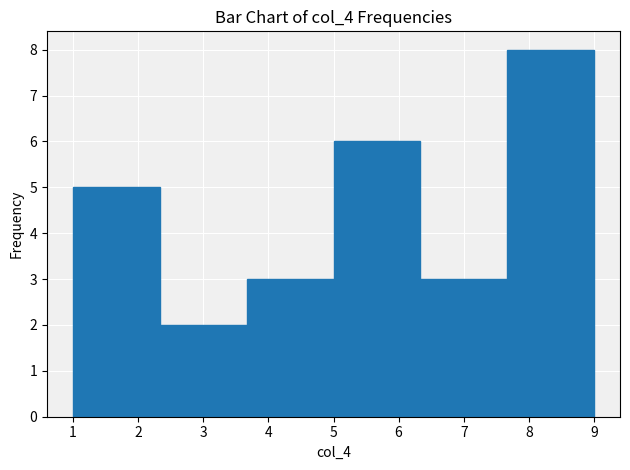

What is the height of the bar covering 2.3 to 3.7 on the x-axis? Neither the bar edges nor the heights are printed on the chart, so give them approximately, as read against the axes.

2